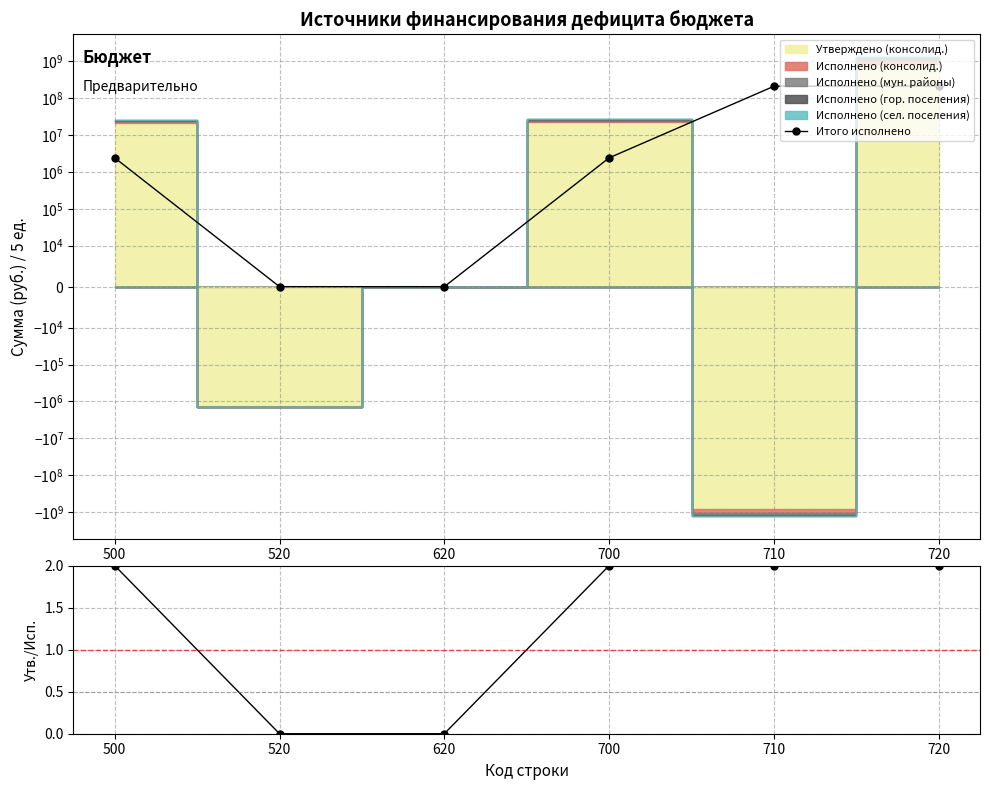

Which series has the largest total across all categories?

Итого исполнено